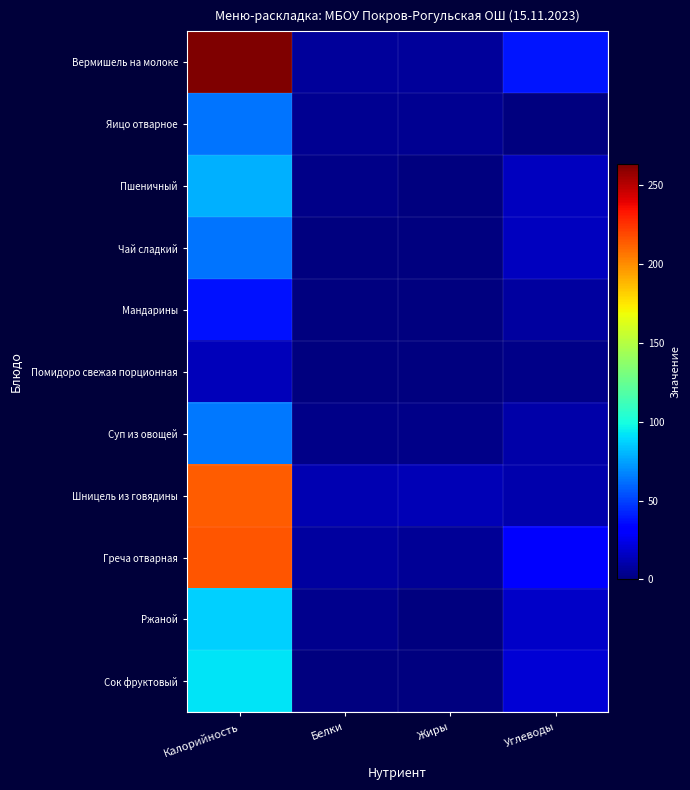

Which category has the lowest value across all series?

Жиры